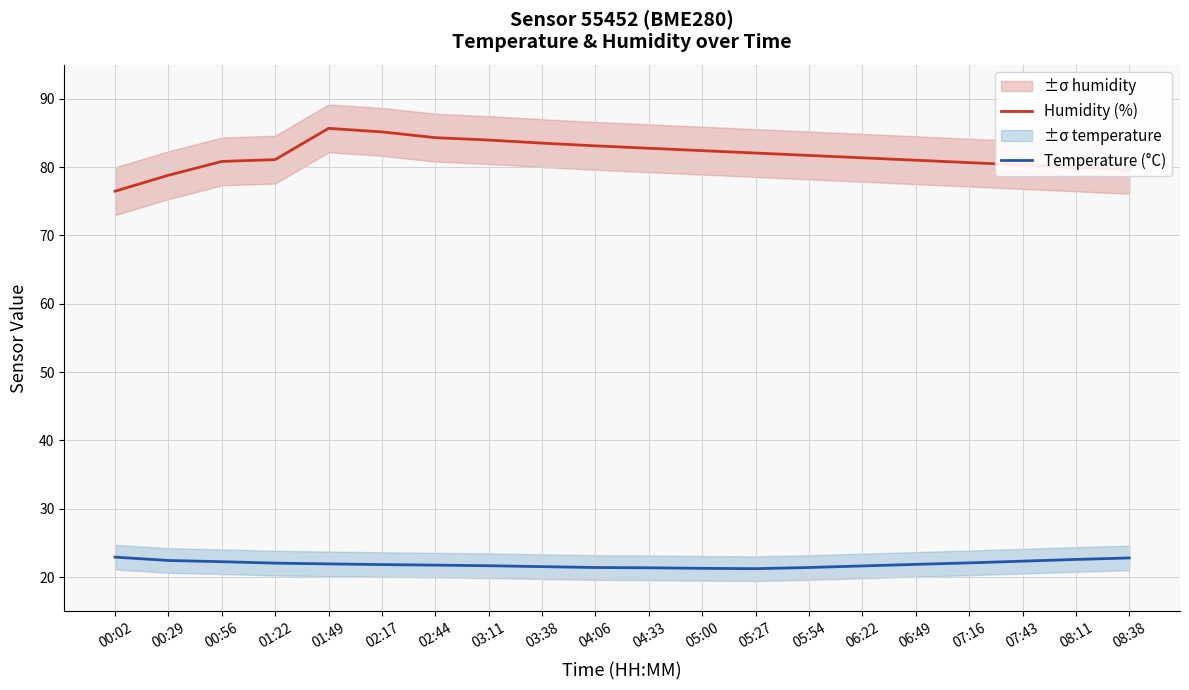

What is the label of the 1st point from the left?

00:02